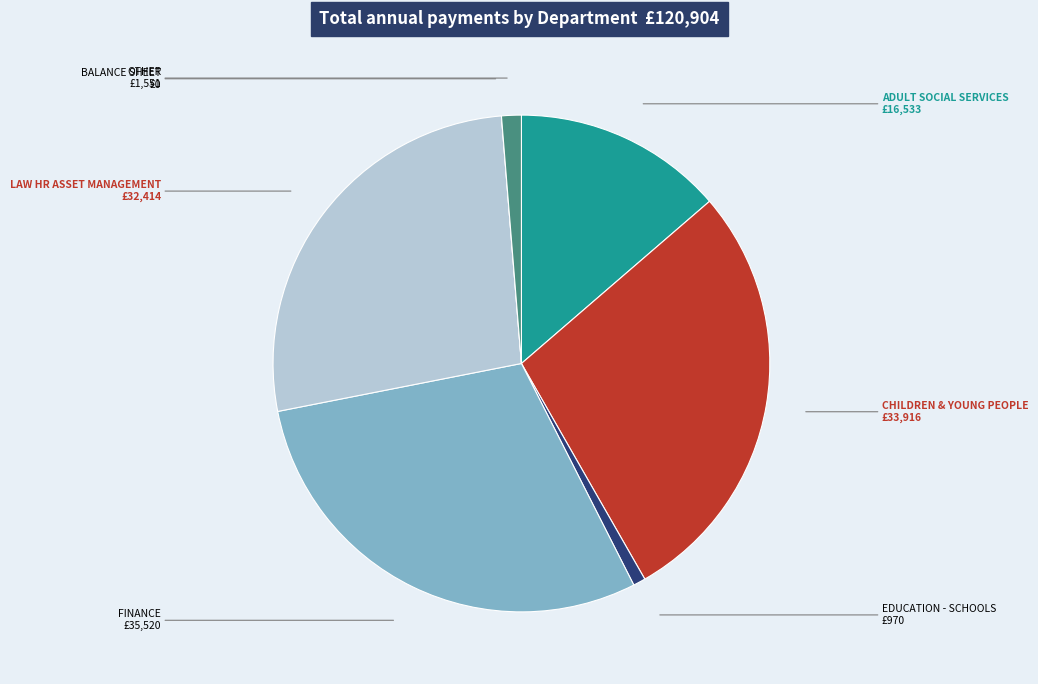

Between EDUCATION - SCHOOLS and FINANCE, which is larger?

FINANCE